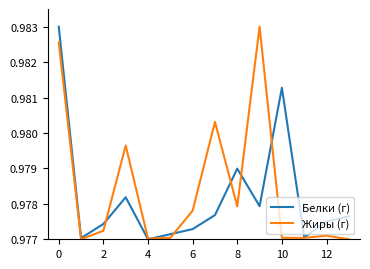

True or false: Белки (г) and Жиры (г) cross at least once.

True